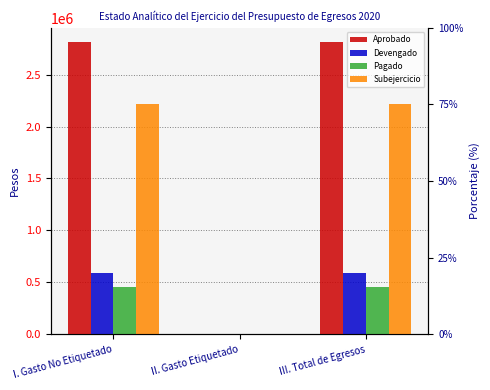

Rank the series by their maximum value, from lowest to highest.

Pagado, Devengado, Subejercicio, Aprobado